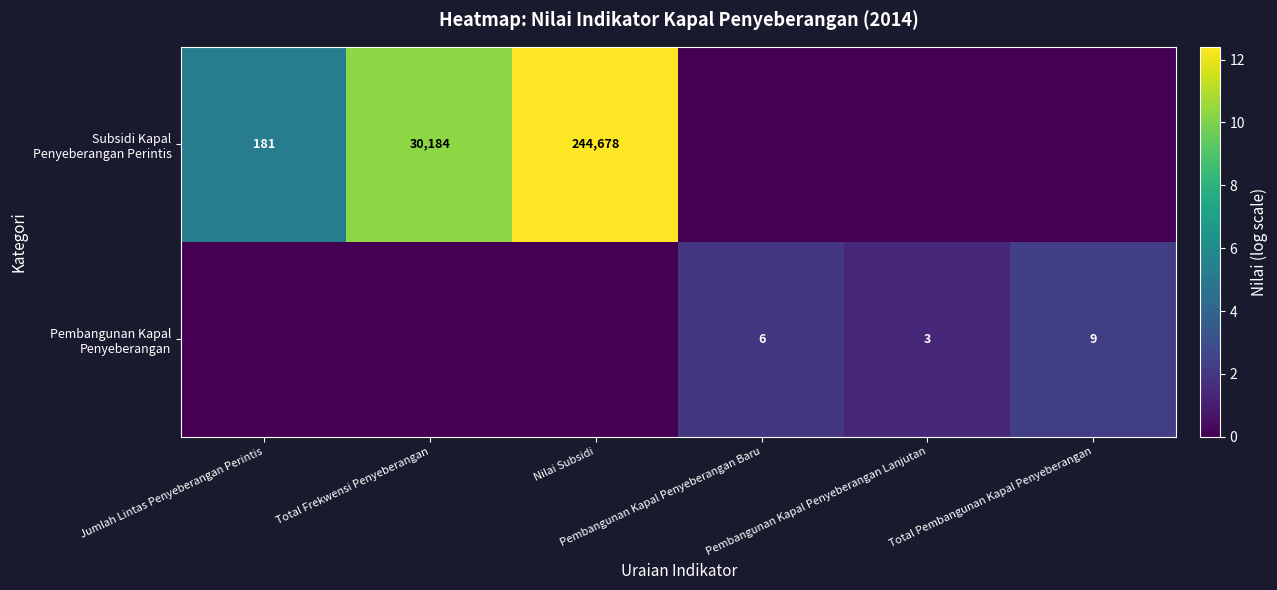

What is the maximum value shown in the chart?

12.4